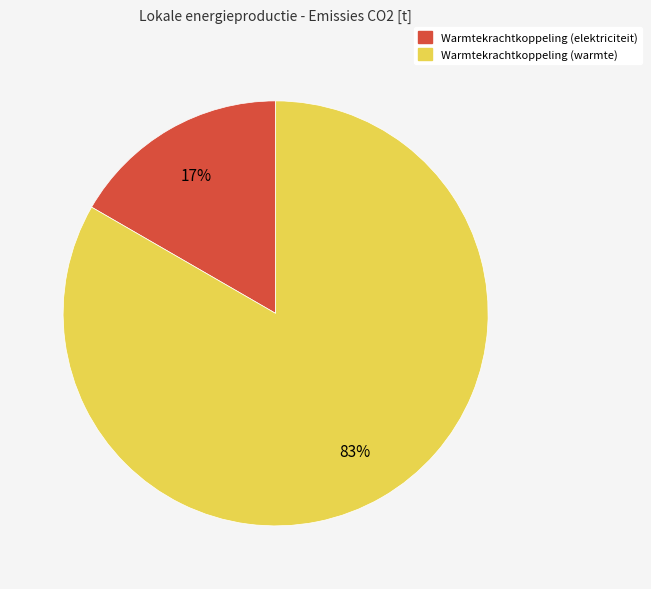

Is the sum of Warmtekrachtkoppeling (warmte) and Warmtekrachtkoppeling (elektriciteit) greater than half?

Yes